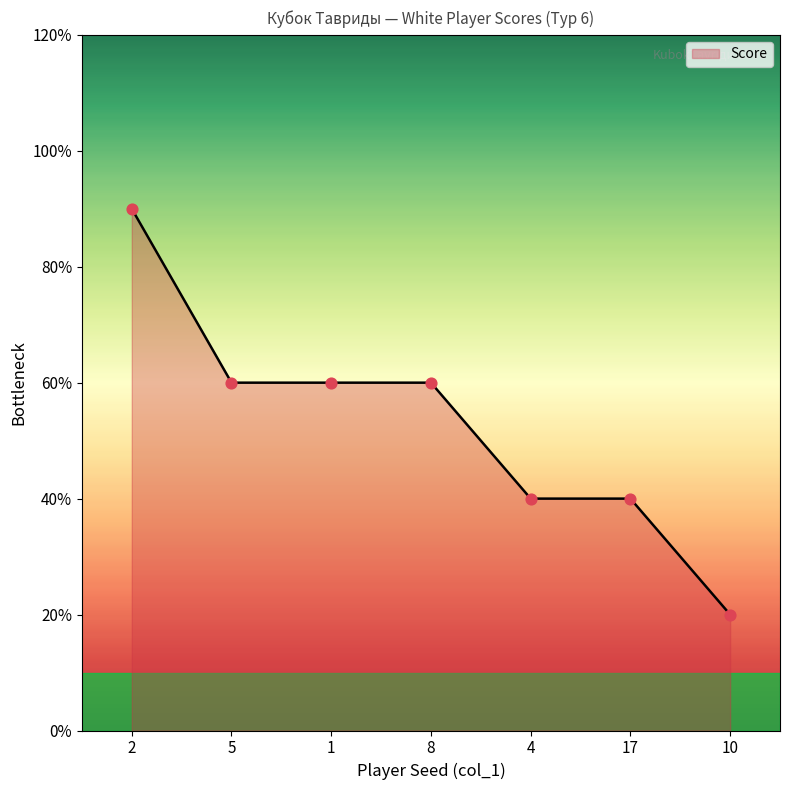

Does the chart have visible grid lines?

No